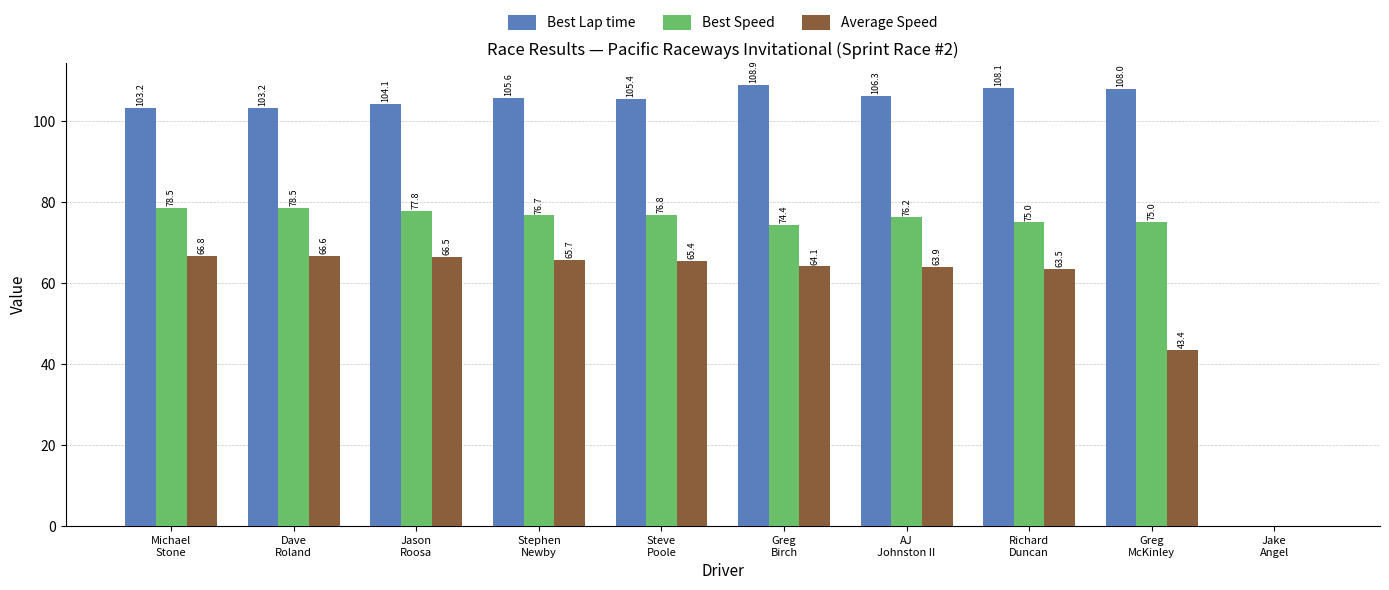

What is the maximum value for Best Lap time?

108.9